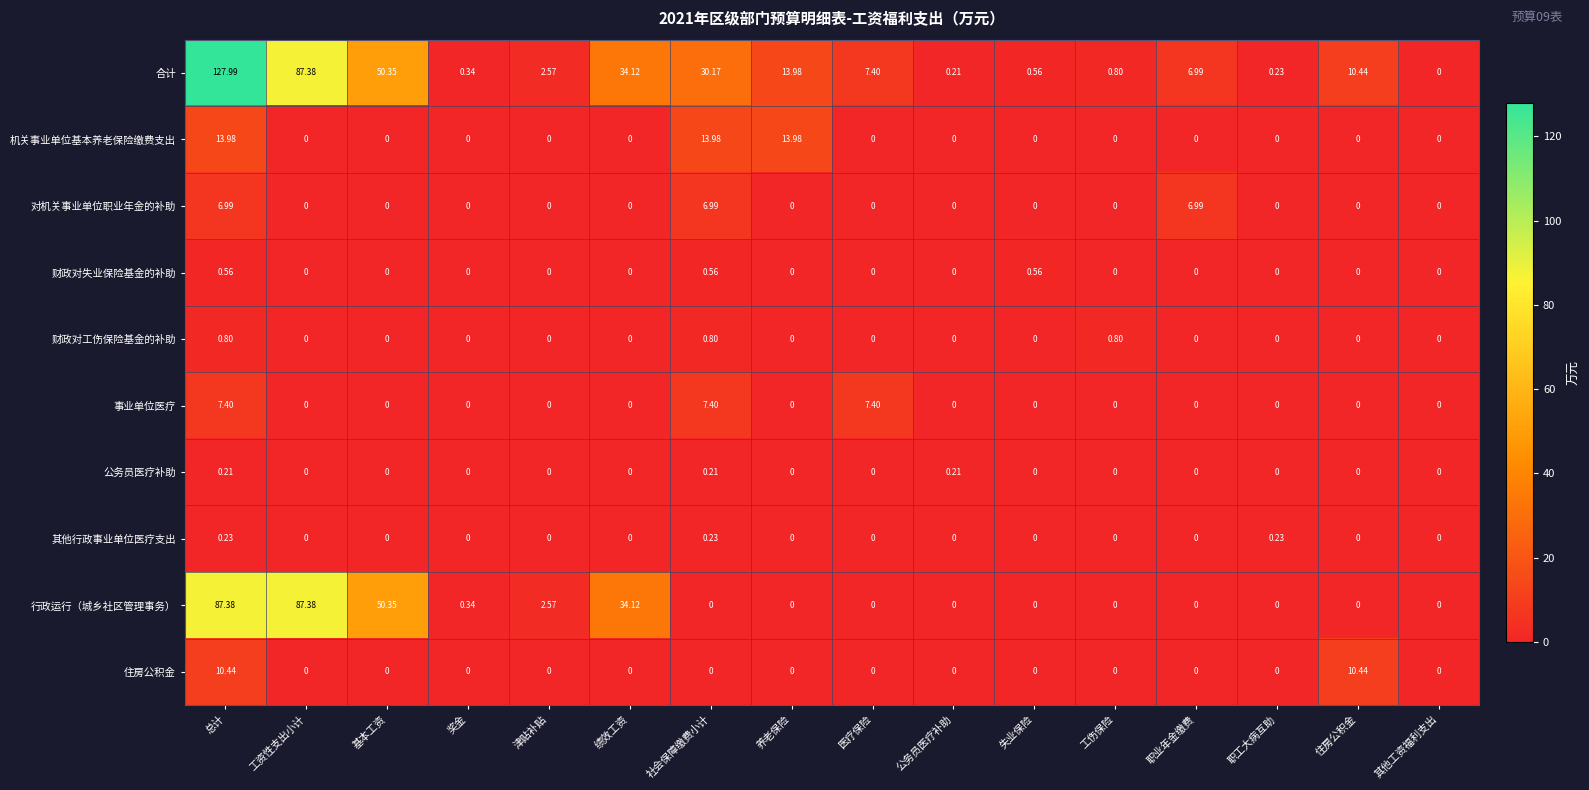

Which series has the largest total across all categories?

合计